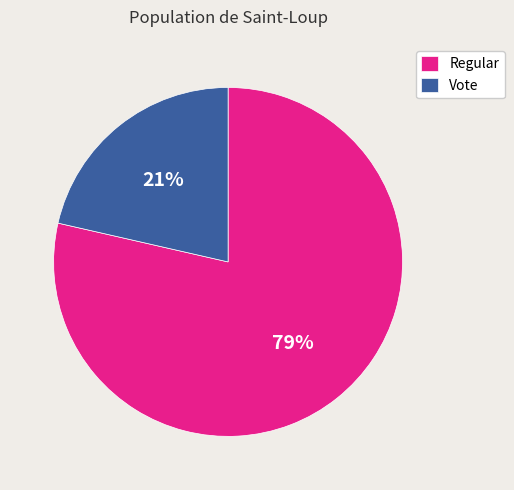

Which slice represents more than half of the pie?

Regular